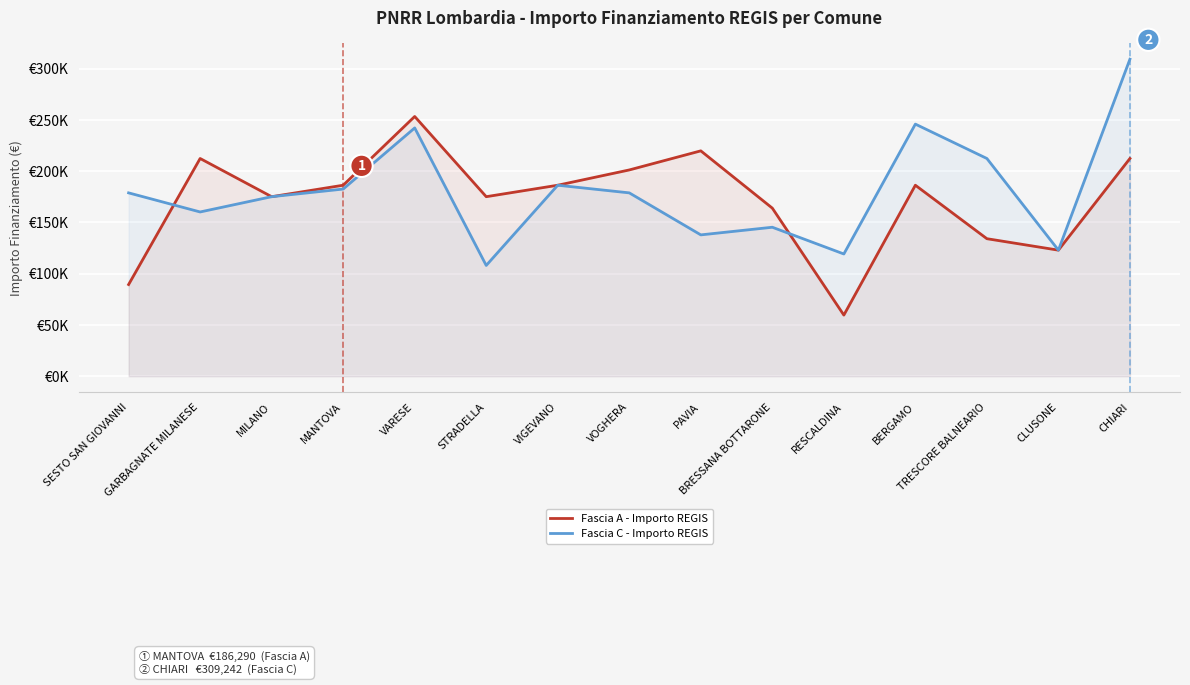

At which category does Fascia A - Importo REGIS reach its first local valley?

MILANO